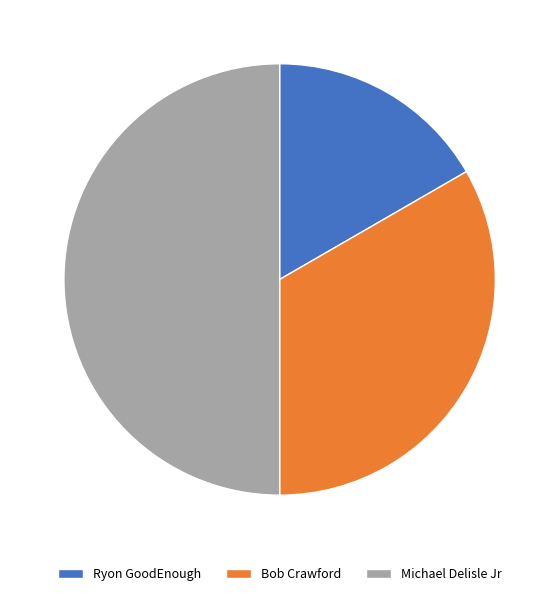

The Bob Crawford slice represents 33% of the pie. True or false?

True